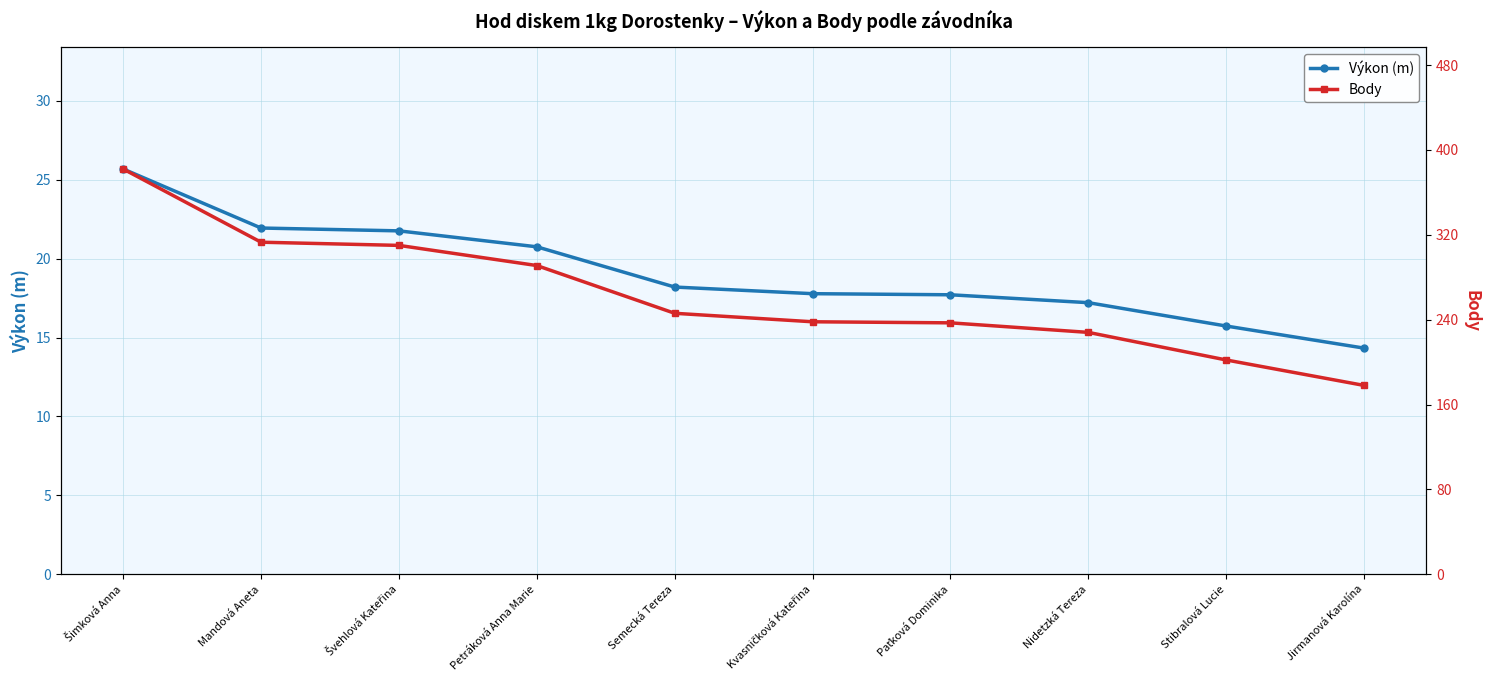

True or false: Výkon (m) and Body intersect in this chart.

False